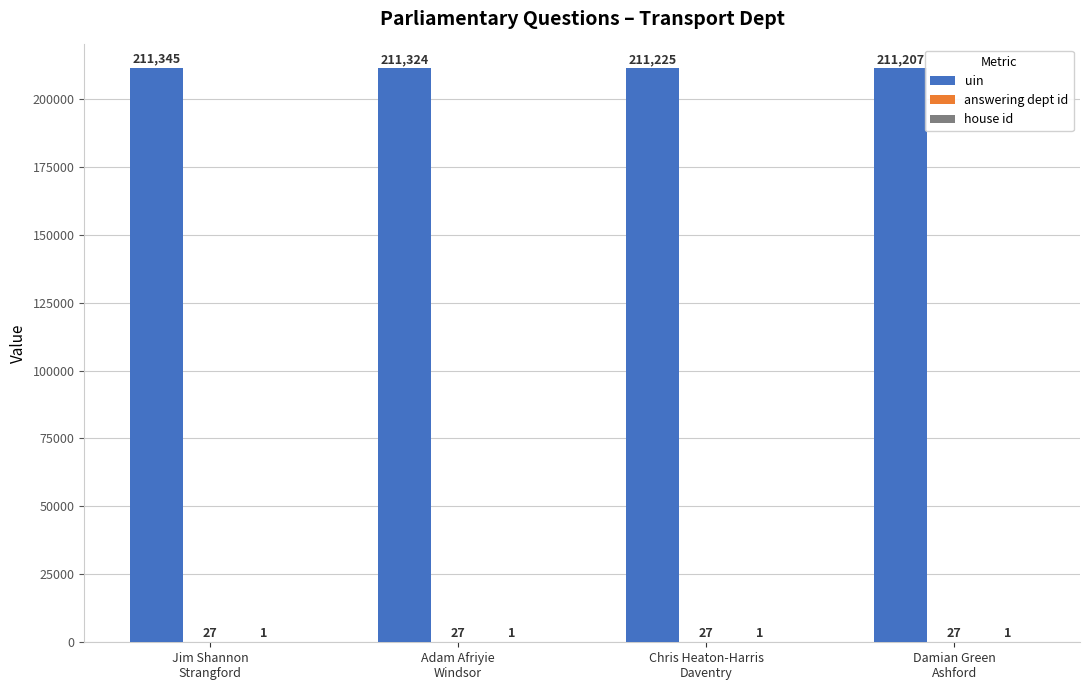

What is the sum of all uin values?

845101